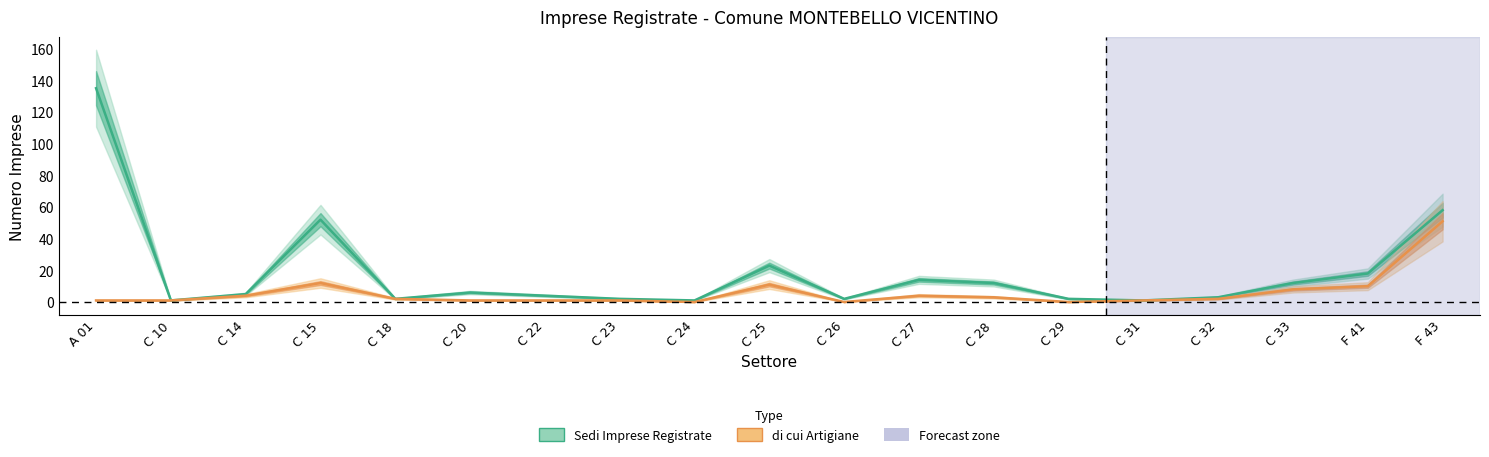

The Sedi Imprese Registrate series shows 2 at C 24. True or false?

False